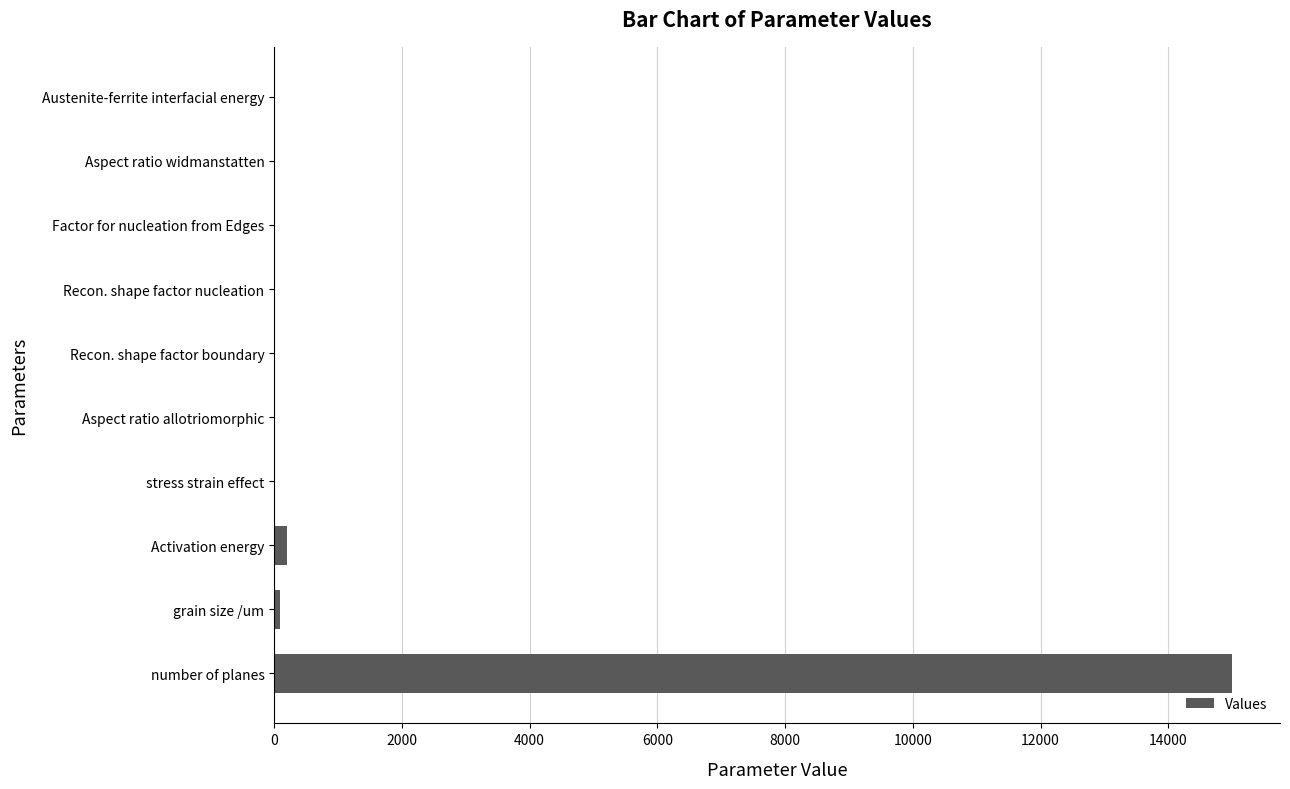

What is the maximum value shown in the chart?

15000.0